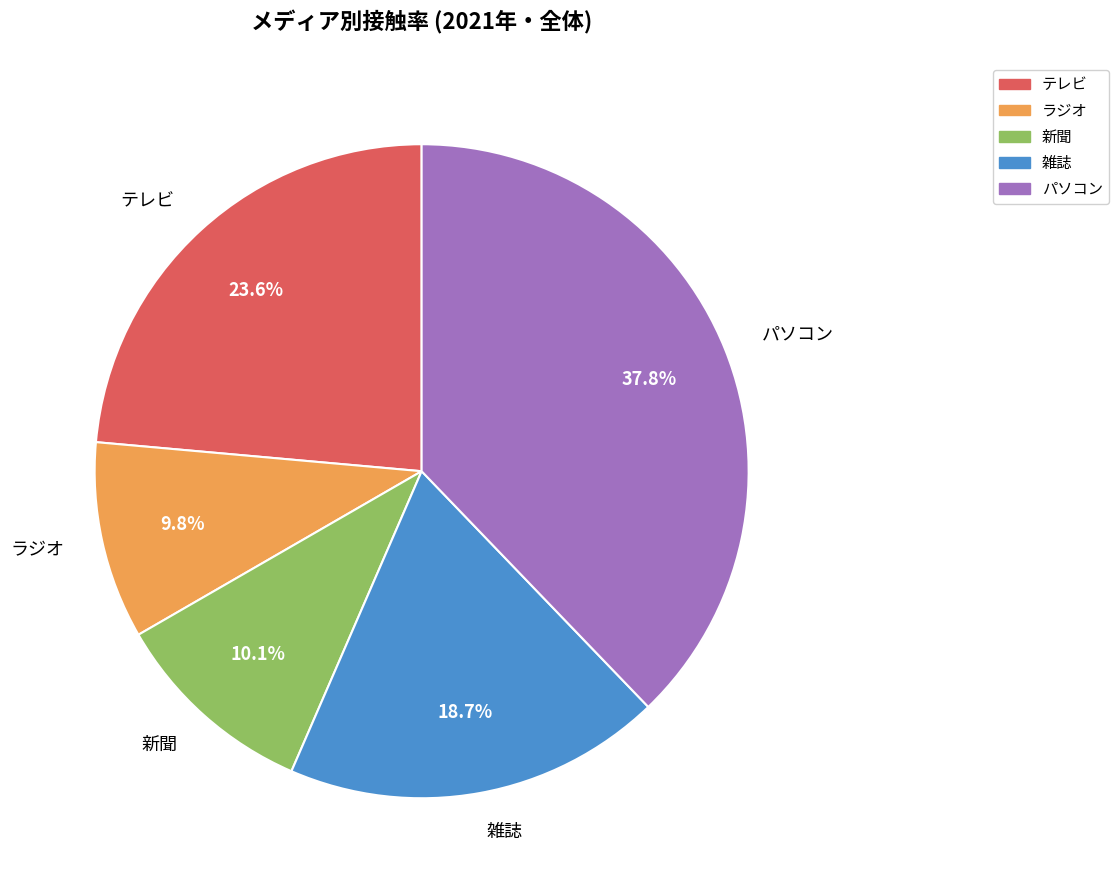

Is it true that 新聞 is 10% of the pie?

True